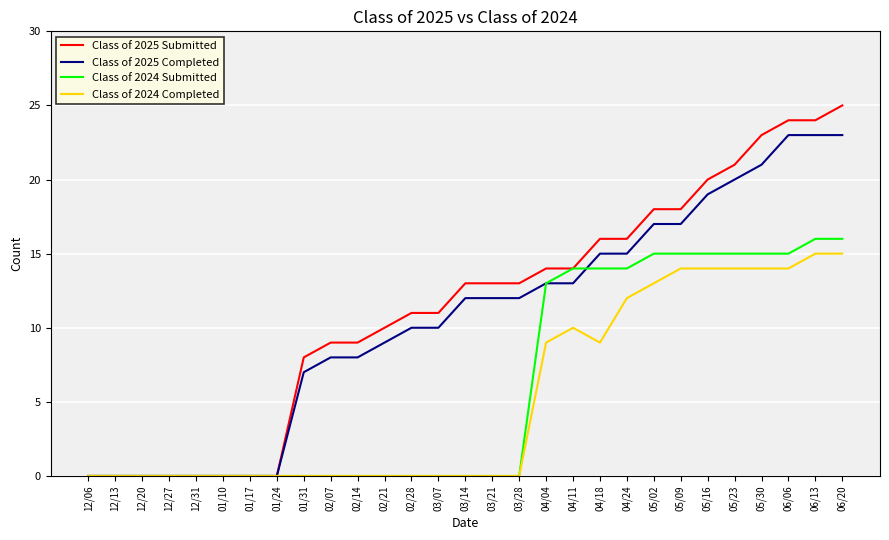

What is the difference between the second highest and second lowest values in the Class of 2024 Submitted series?

16